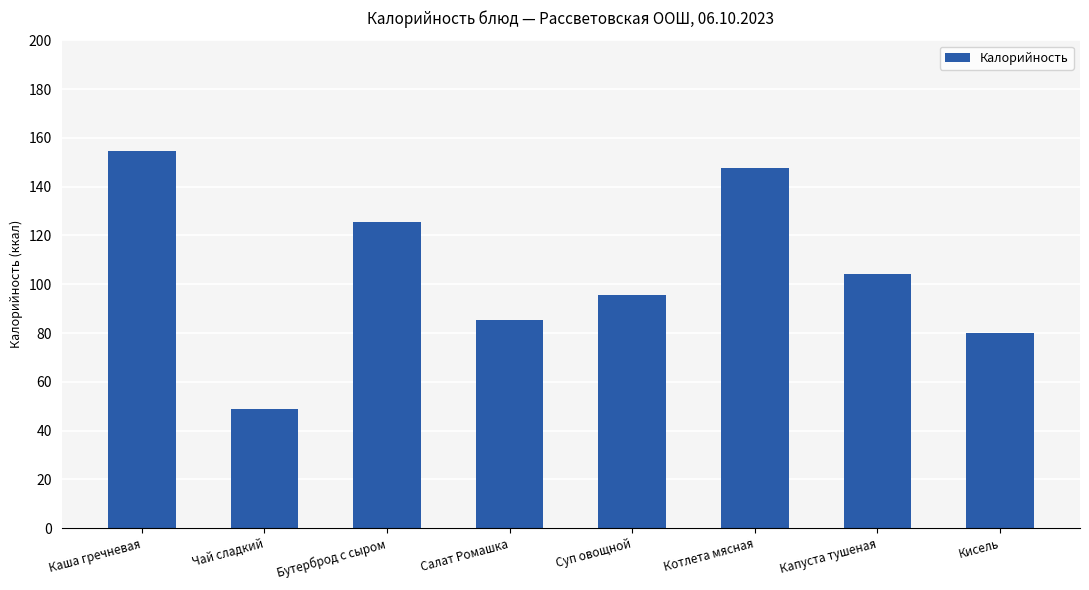

The chart shows a value of 147.5 at Котлета мясная. True or false?

True